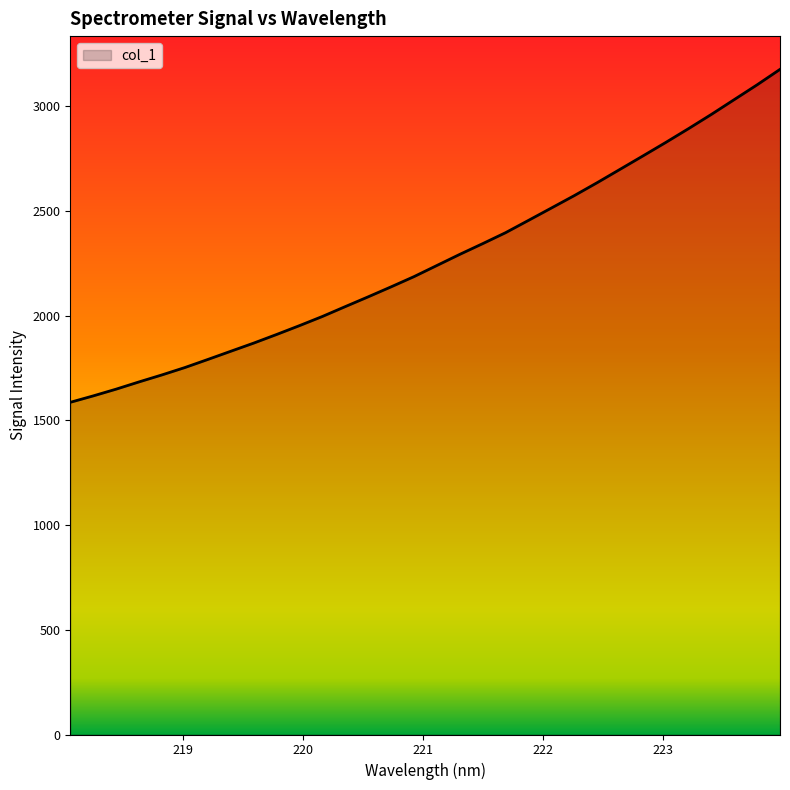

What is the difference between the maximum and minimum values?

1589.7